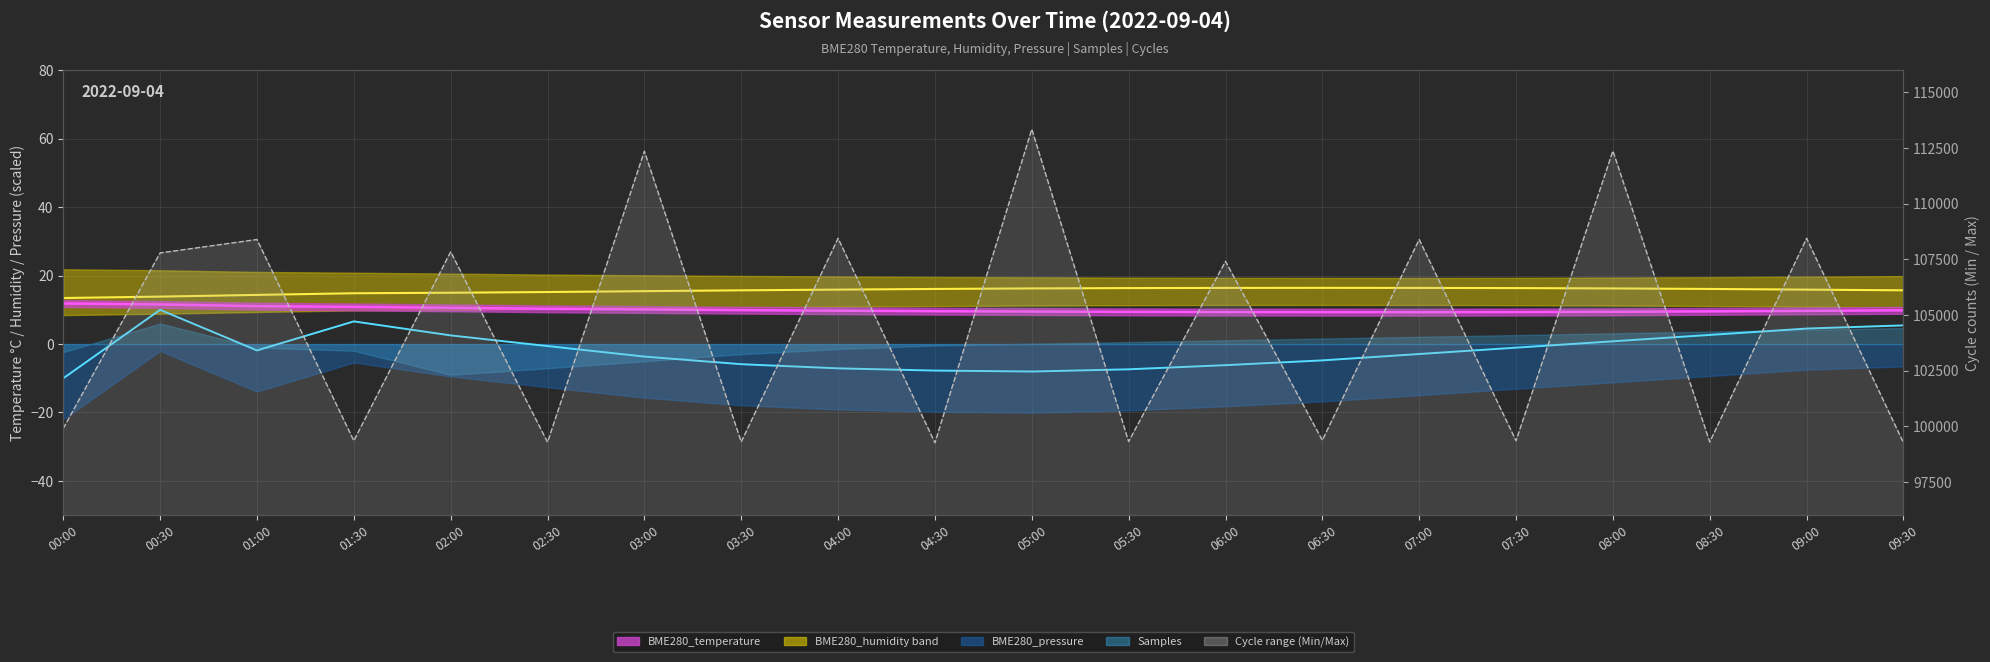

Which series has the largest total across all categories?

Max_cycle